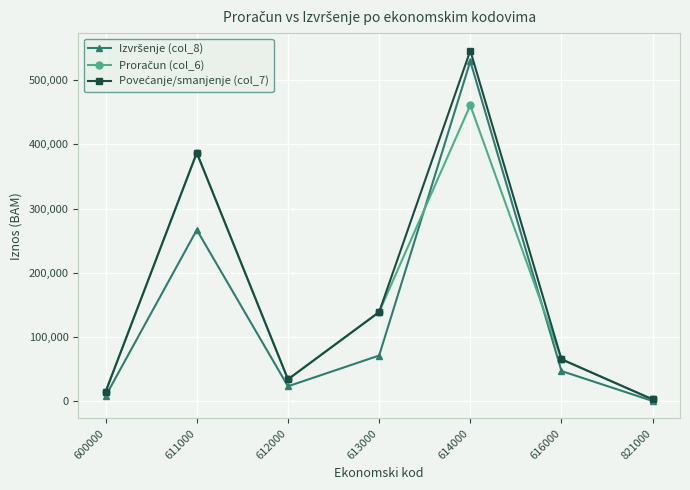

What is the spread (max minus min) of values at 612000?

10804